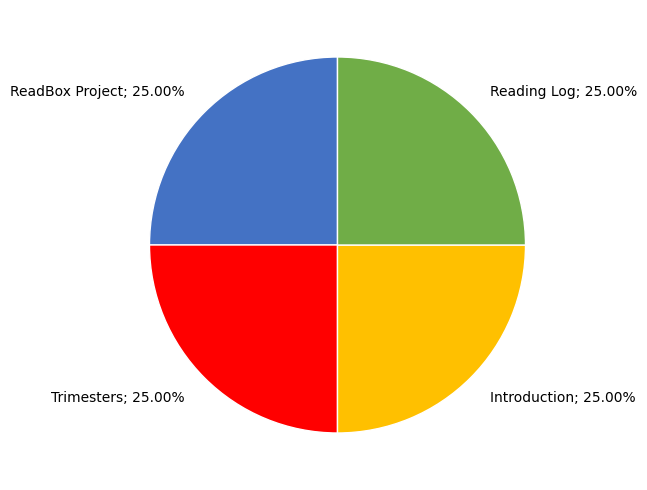

Is there any slice that represents more than half of the pie?

No